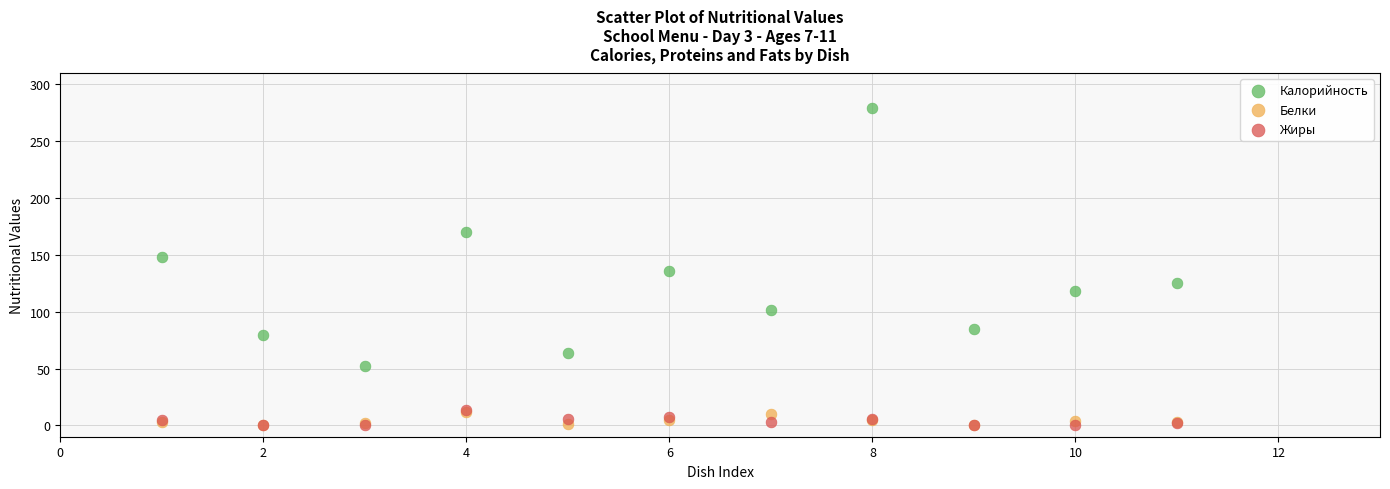

Which series has the widest spread of Y values?

Калорийность